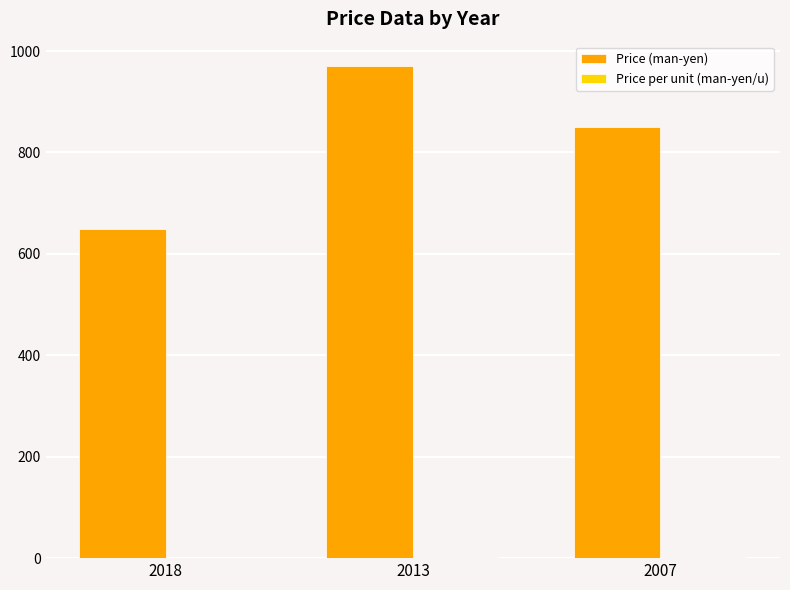

The Price (man-yen) series shows 270.2 at 2007. True or false?

False